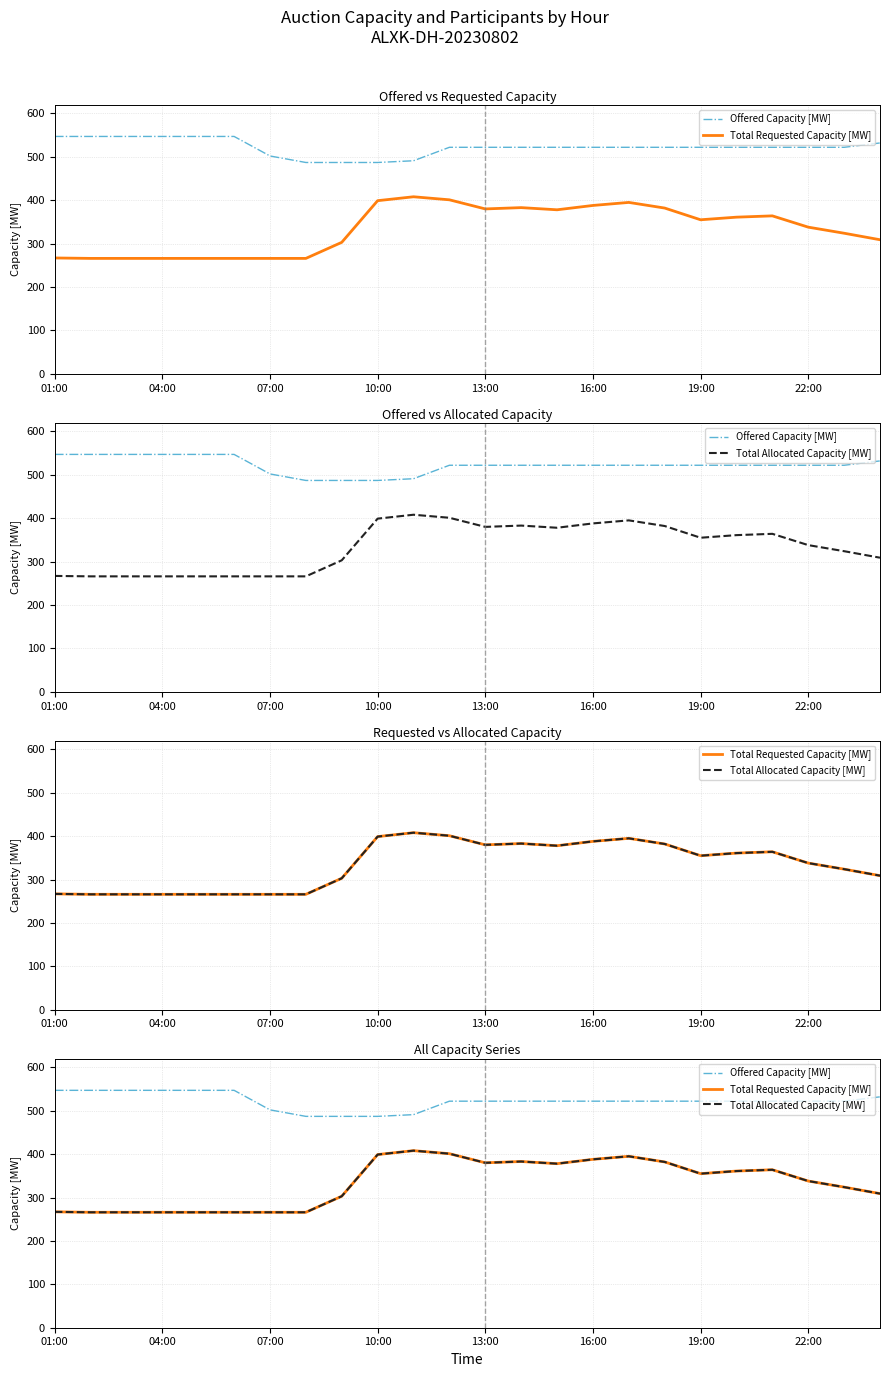

True or false: Offered Capacity [MW] has more than 2 points higher than both neighbors.

False